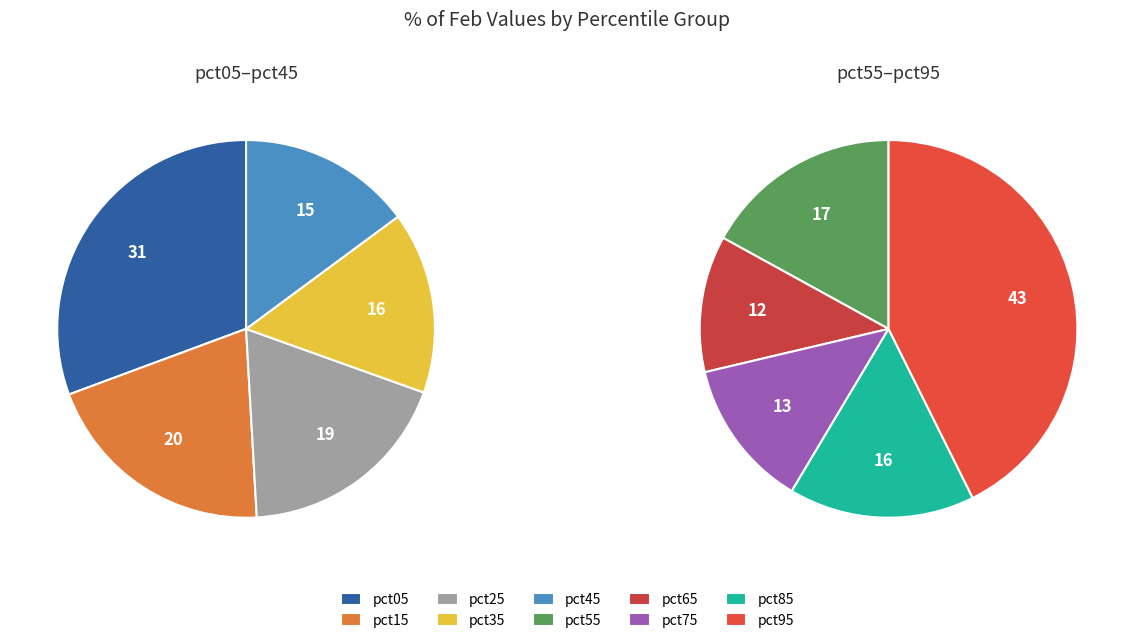

To the nearest percent, what portion does pct65 represent?

6%